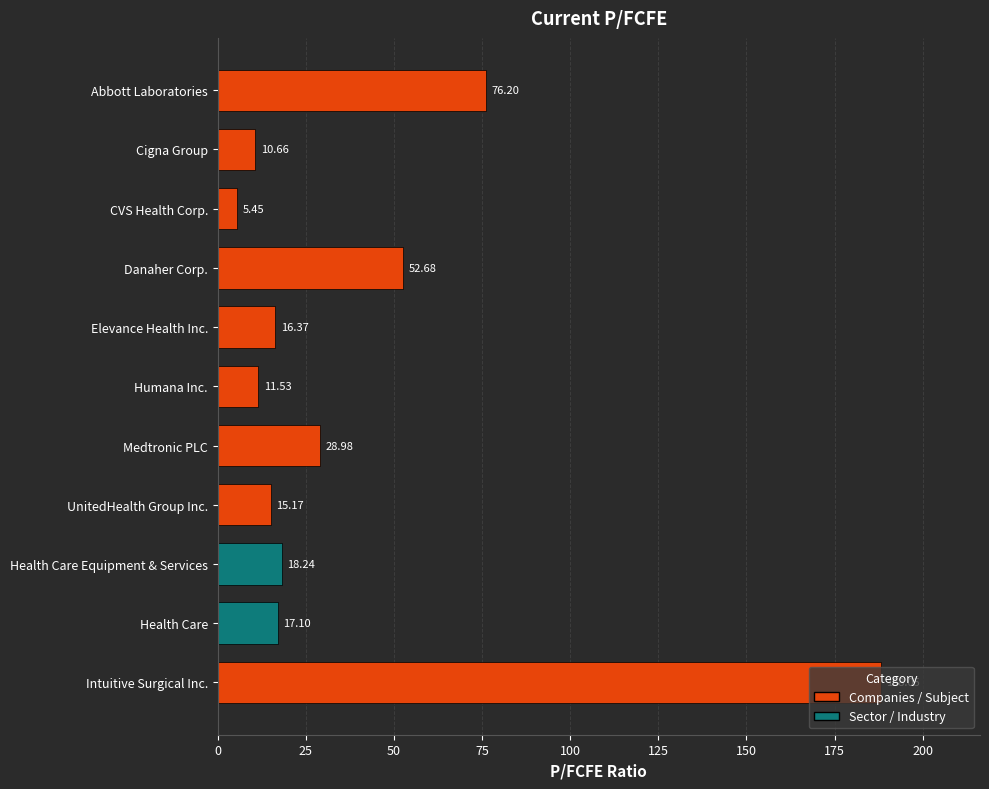

What is the difference between the maximum and minimum values?

182.6